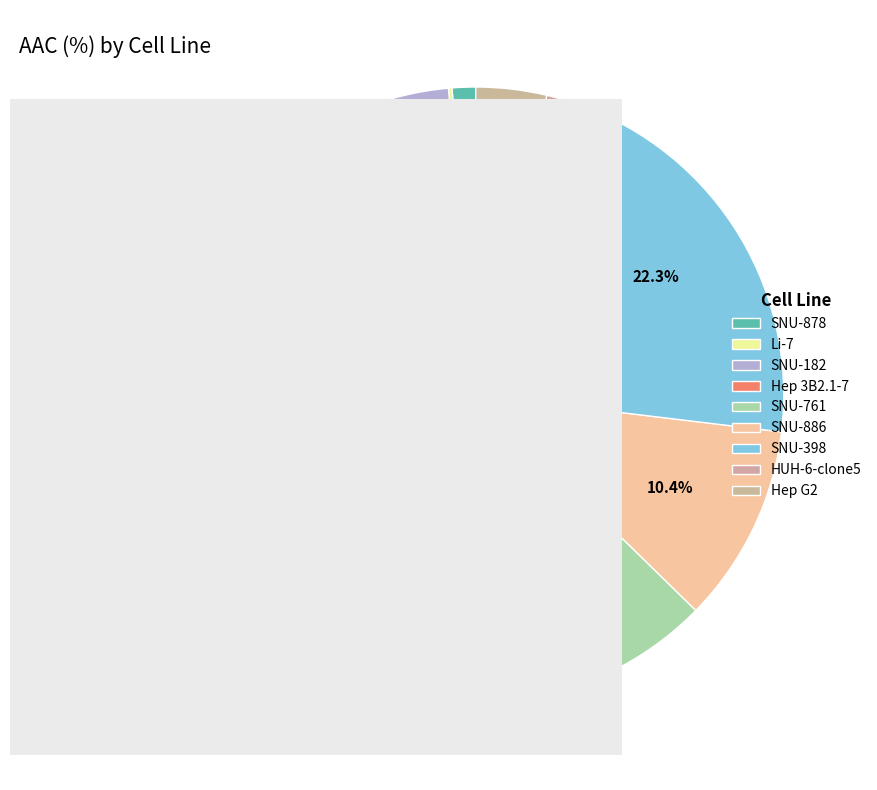

What is the change in value from HUH-6-clone5 to Hep G2?

+2.4